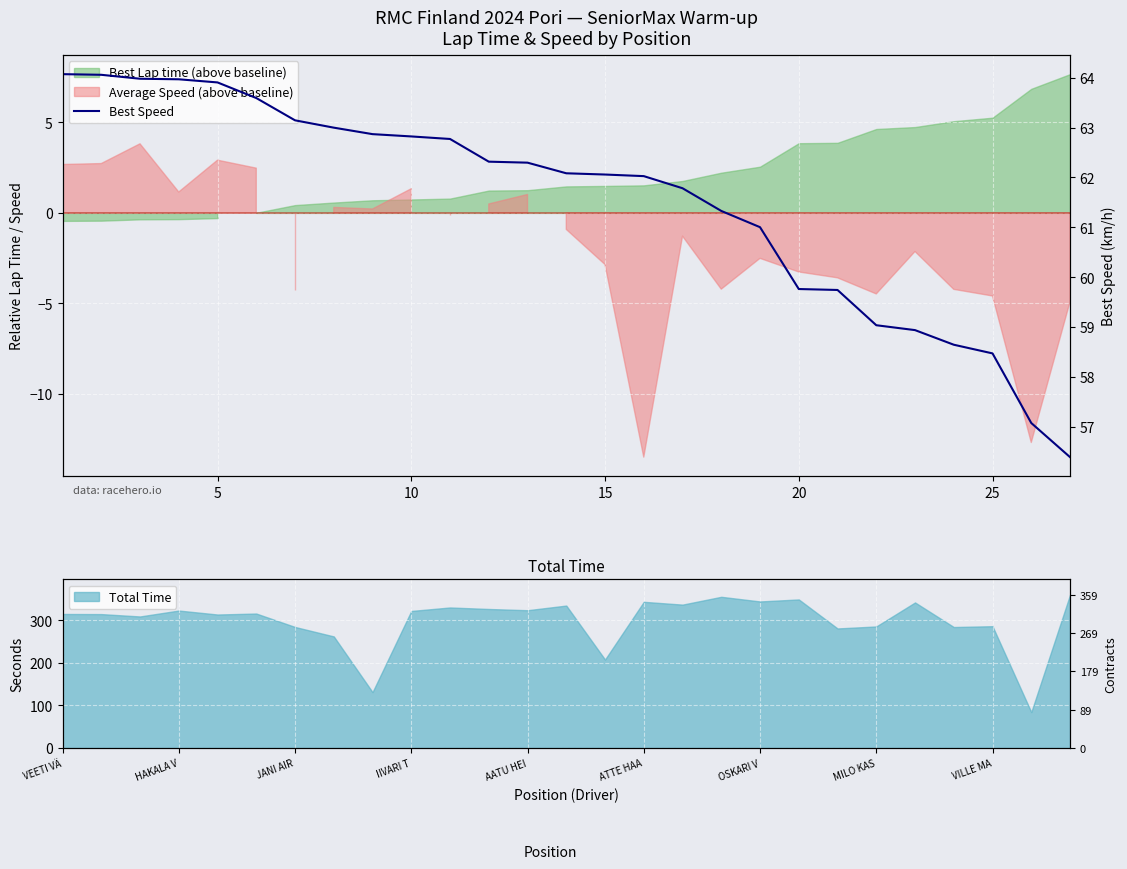

What is the minimum value shown in the chart?

56.4